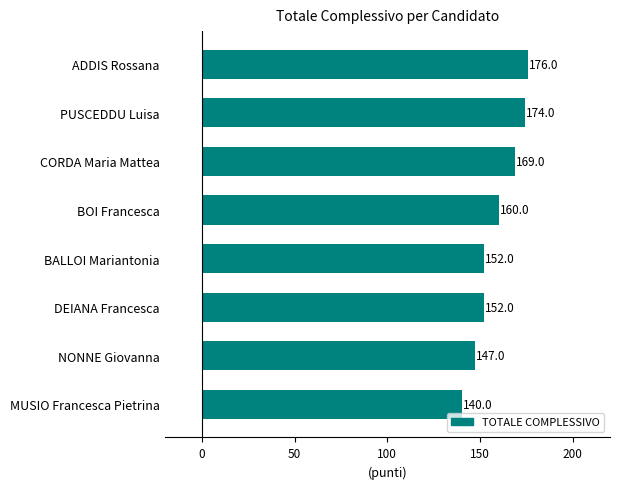

The chart shows a value of 152 at DEIANA Francesca. True or false?

True